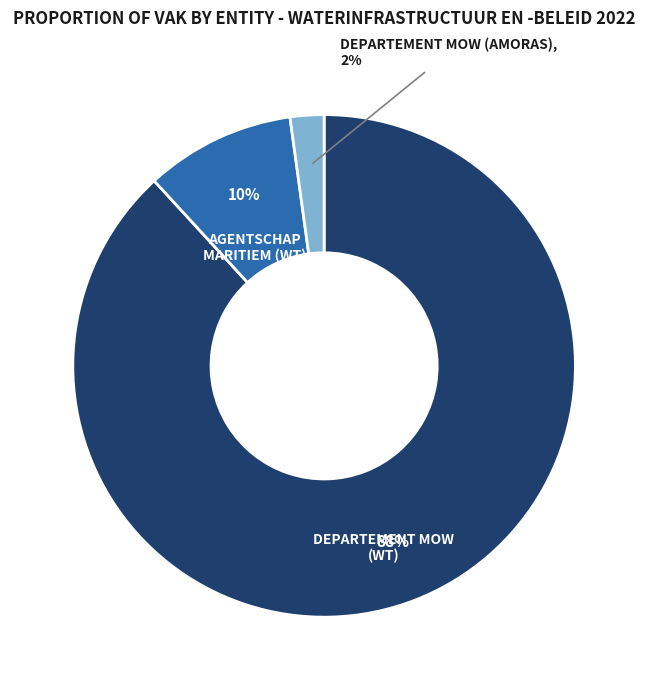

To the nearest percent, what is the difference between the largest and smallest slice percentages?

86%